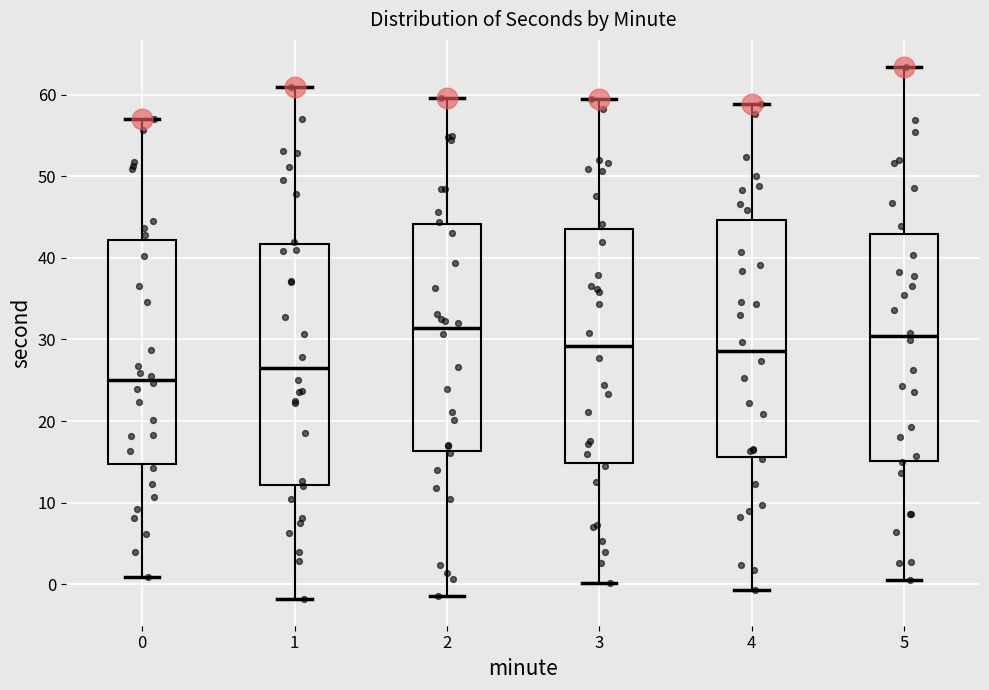

Where does the upper whisker of the box at x = 3 end on the y-axis? The values are not printed on the chart, so give them approximately, as read against the axis.

60